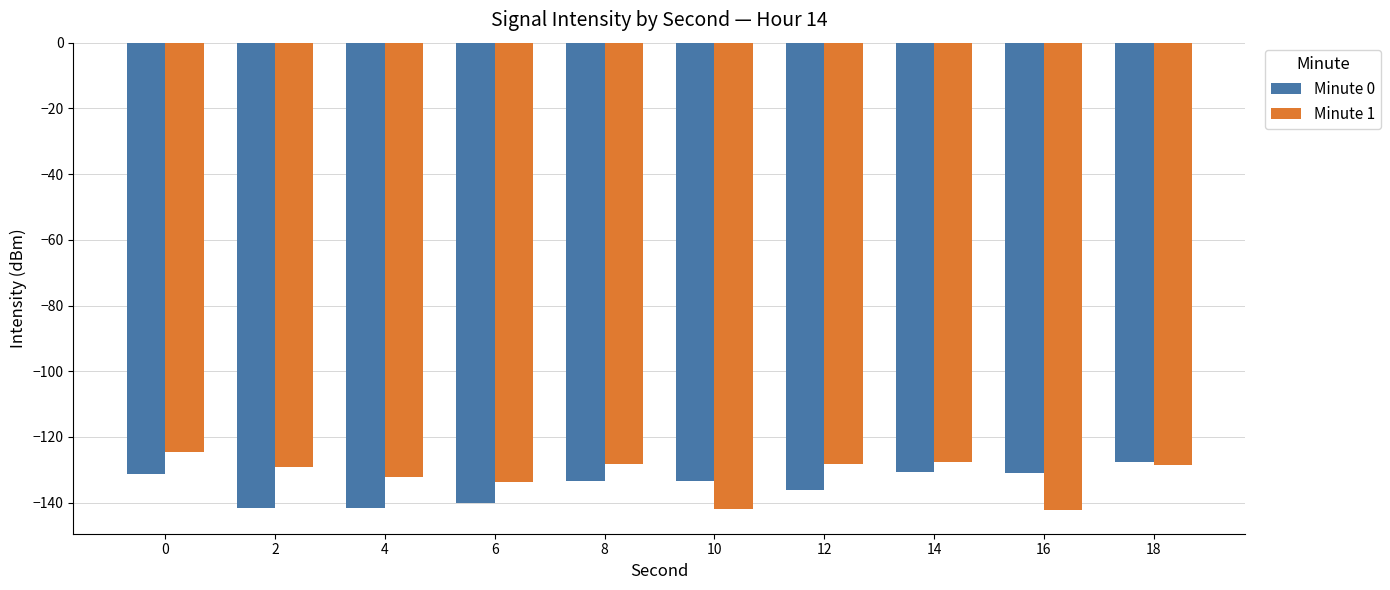

Is it true that Minute 1 equals -132.2 at 4?

True